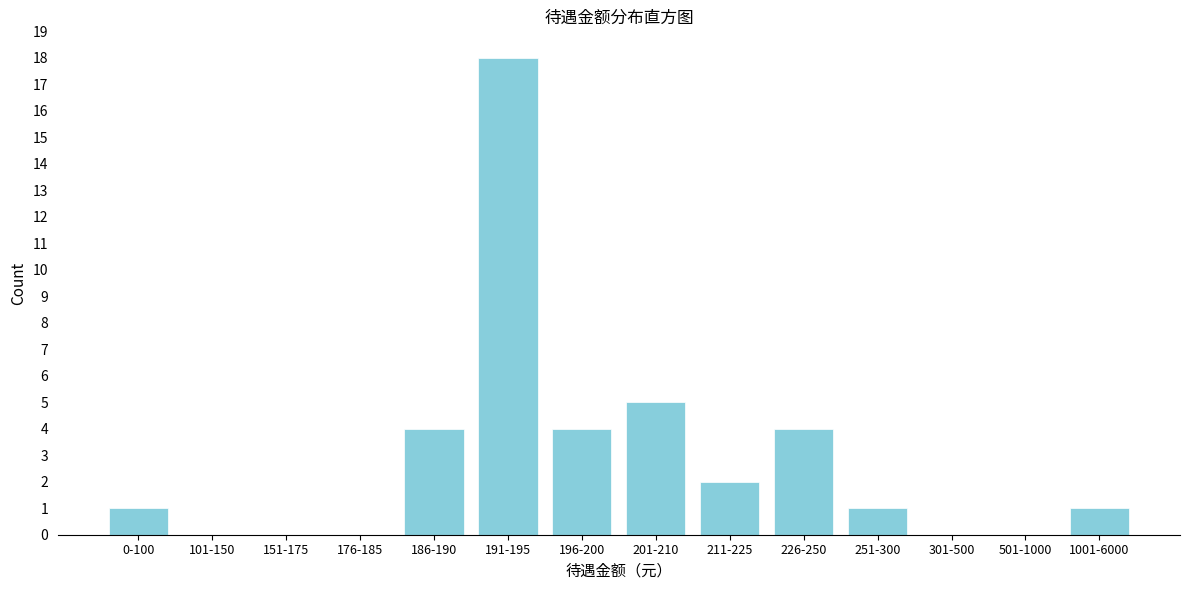

Reading right to left, extract all data points from this chart.

1001-6000=1	501-1000=0	301-500=0	251-300=1	226-250=4	211-225=2	201-210=5	196-200=4	191-195=18	186-190=4	176-185=0	151-175=0	101-150=0	0-100=1